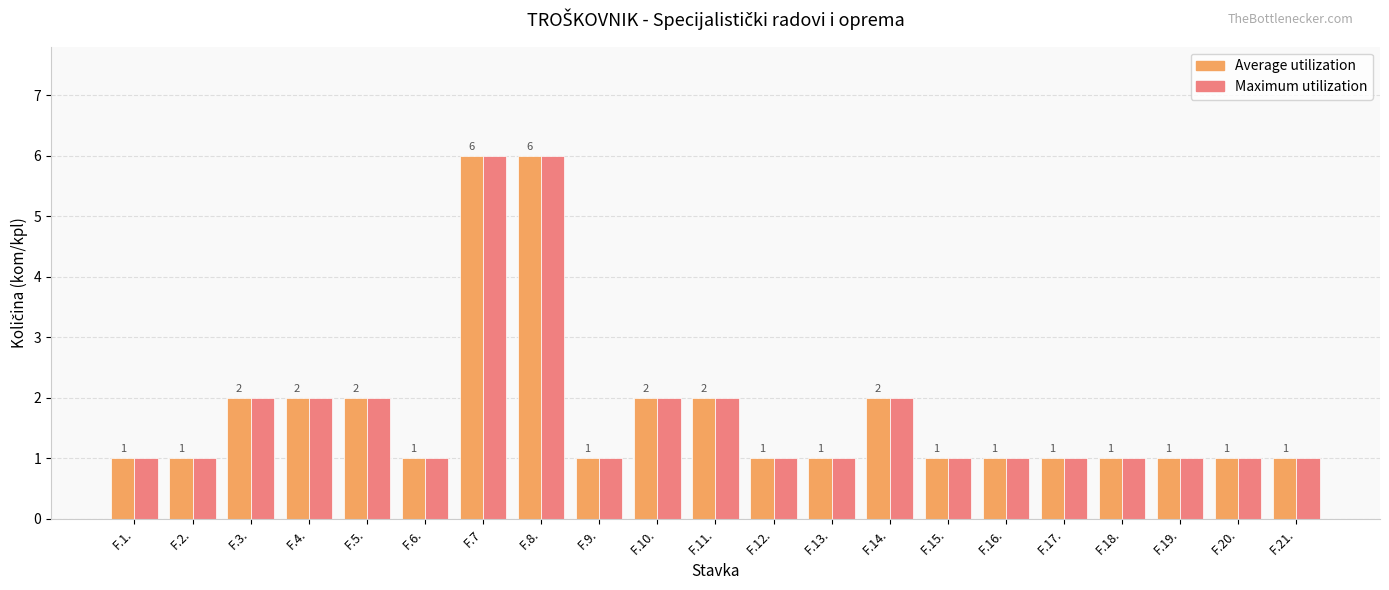

What is the difference between the maximum and minimum values in the Maximum utilization series?

5